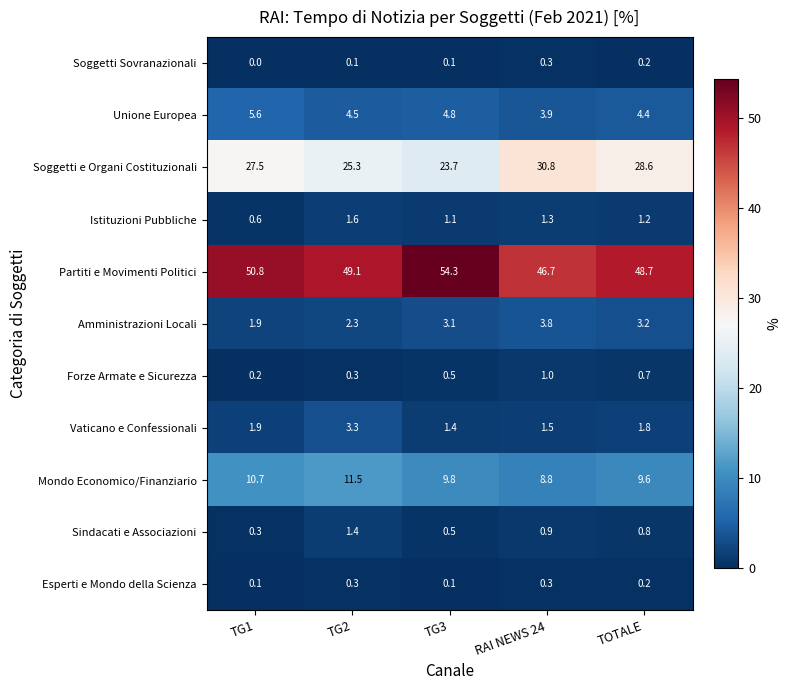

Which series has the widest spread of values?

Partiti e Movimenti Politici